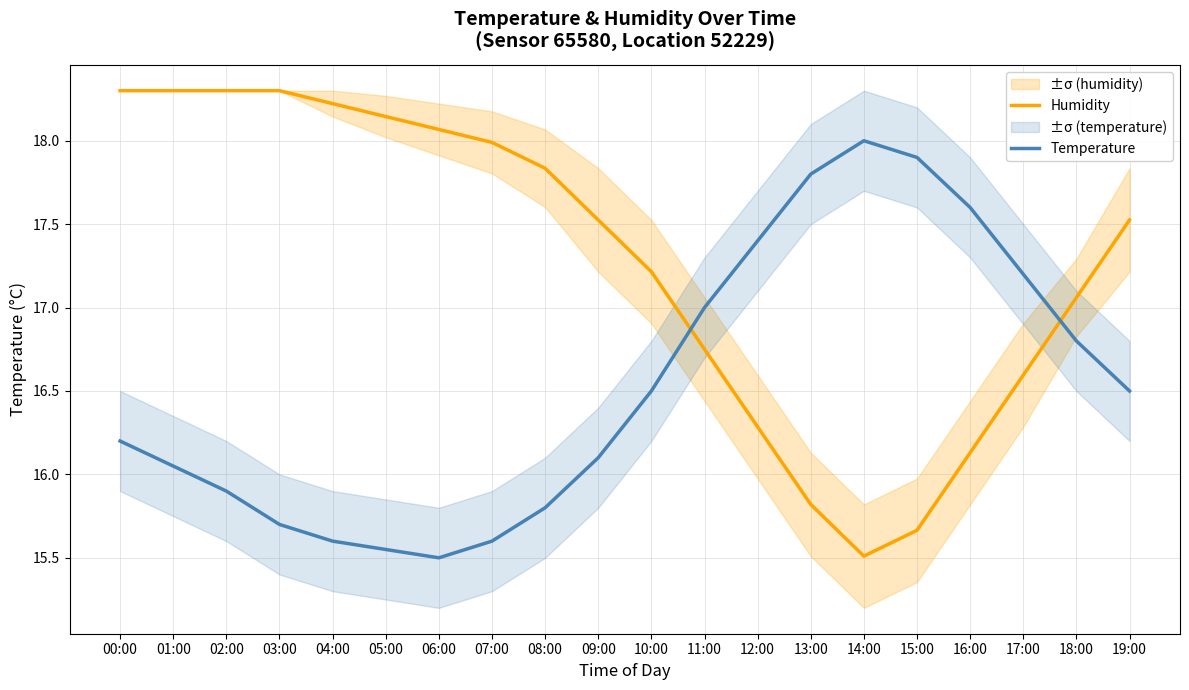

How many times do Temperature and Humidity cross each other?

2